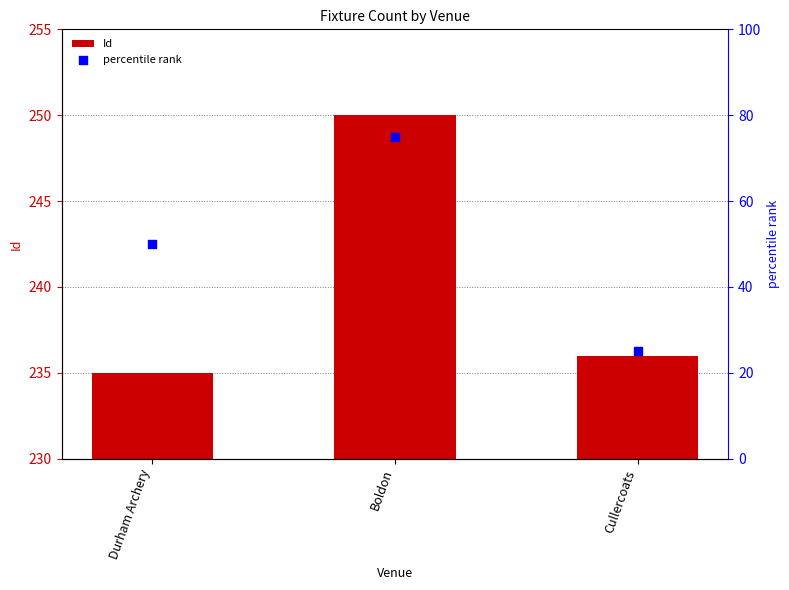

Which series reaches the minimum Y coordinate?

percentile rank